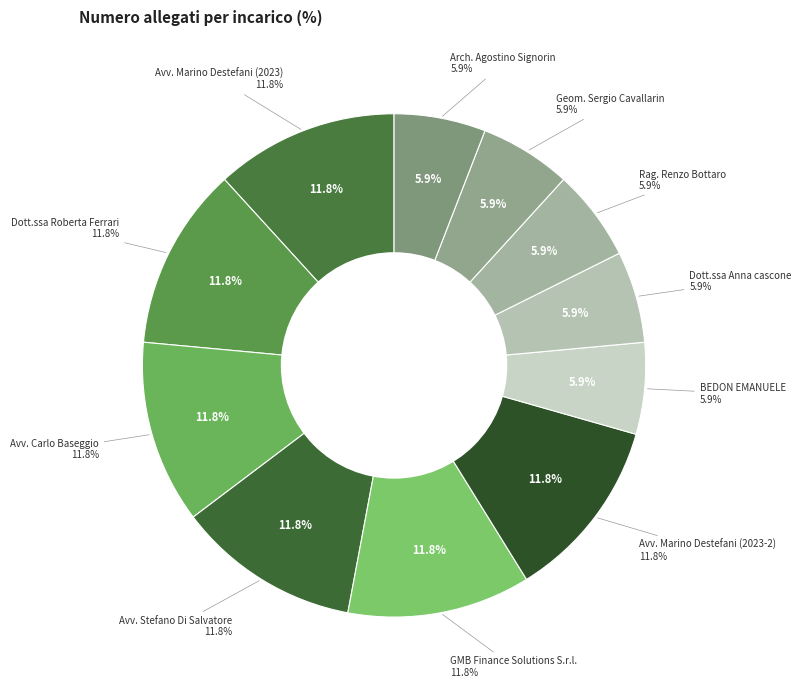

What is the ratio of the value at Avv. Carlo Baseggio to the value at GMB Finance Solutions S.r.l.?

1.0